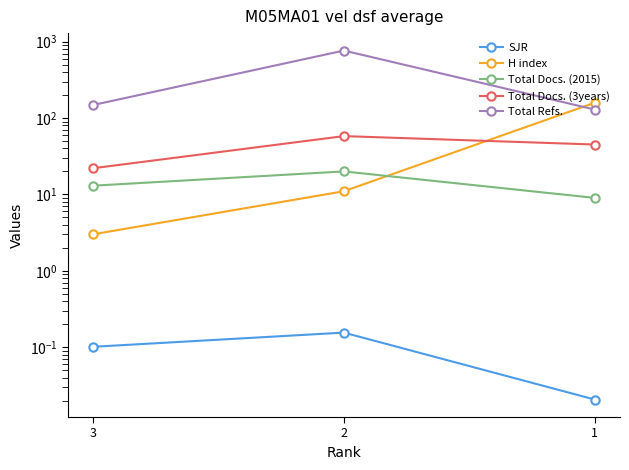

Rank the categories by Total Refs. value from lowest to highest.

1, 3, 2